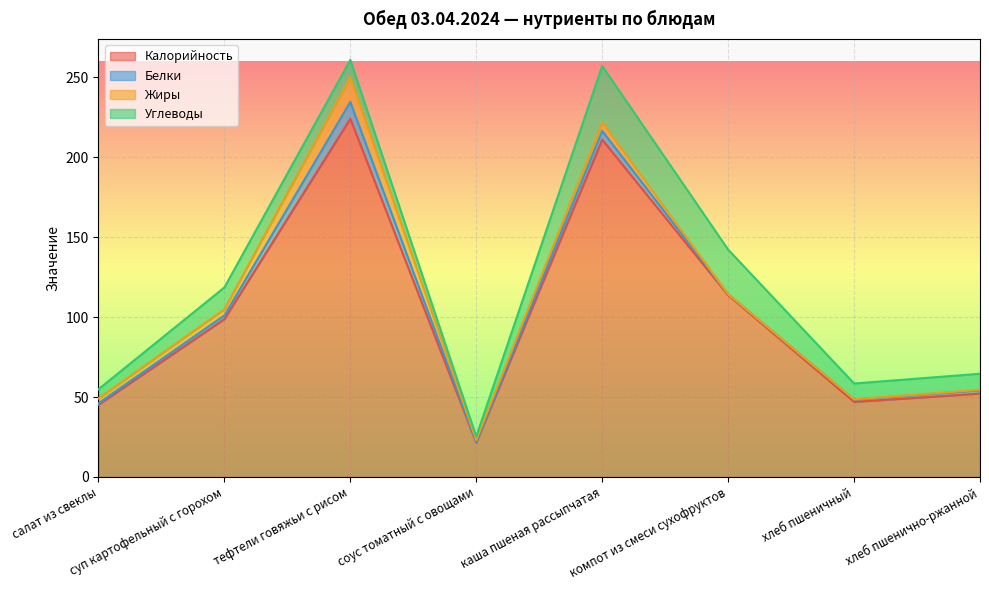

Is it true that Жиры equals 5.1 at салат из свеклы?

False